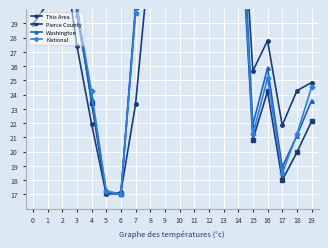

True or false: Pierce County and Washington cross at least once.

True